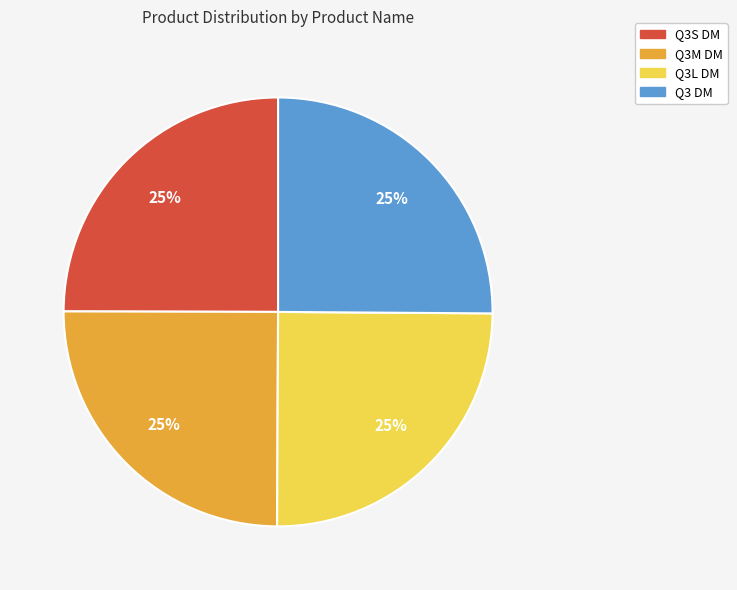

The Q3M DM slice represents 25% of the pie. True or false?

True